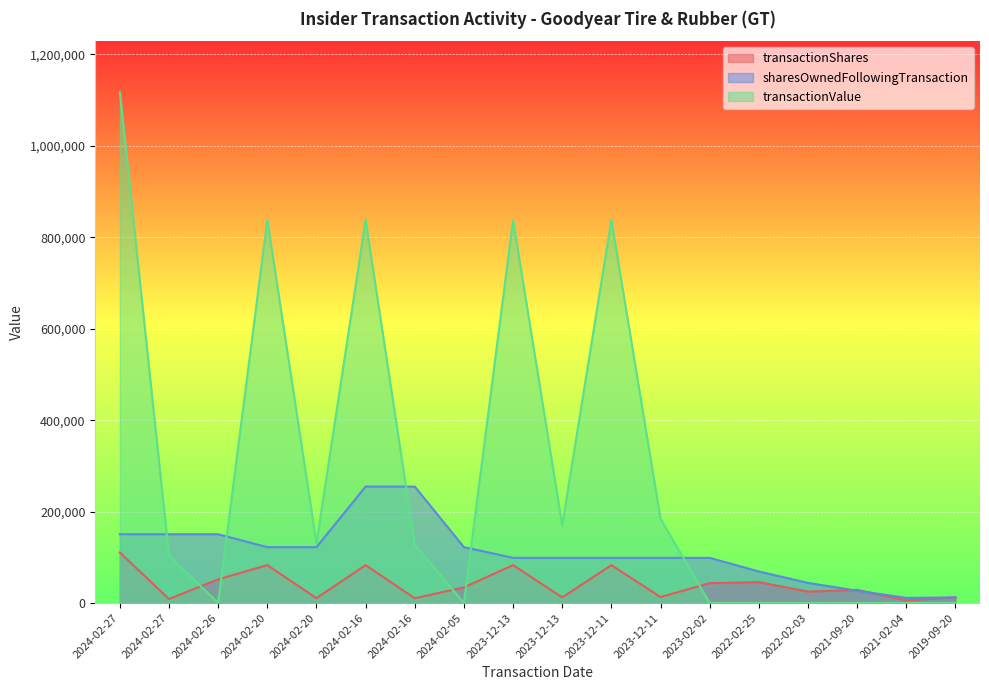

Between 2024-02-27 and 2022-02-03, which series saw the biggest shift?

transactionValue